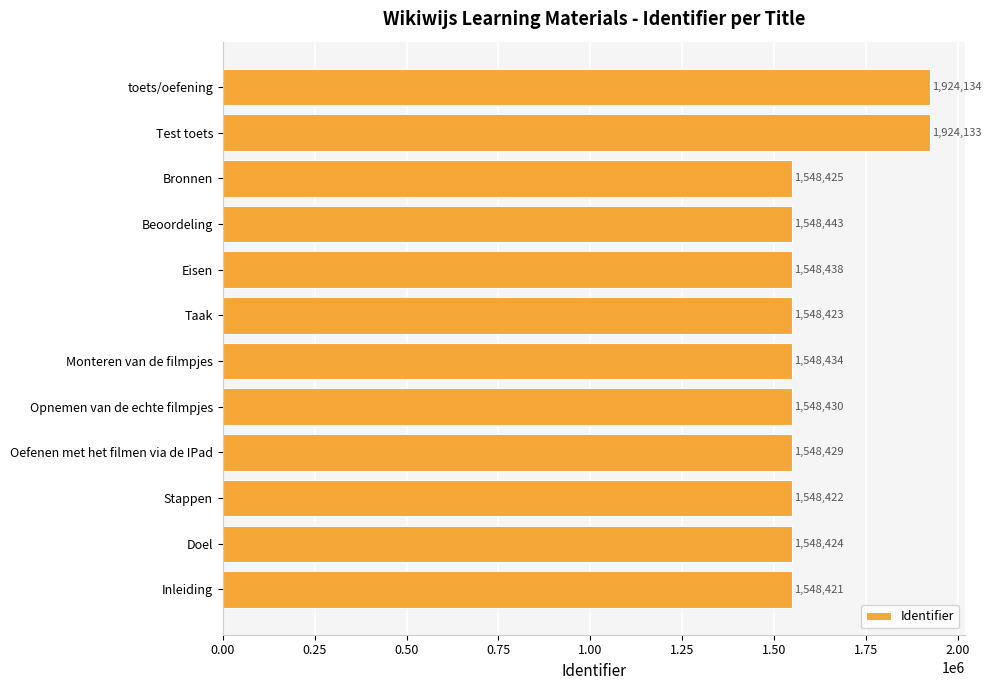

Rank the categories by value from lowest to highest.

Inleiding, Stappen, Taak, Doel, Bronnen, Oefenen met het filmen via de IPad, Opnemen van de echte filmpjes, Monteren van de filmpjes, Eisen, Beoordeling, Test toets, toets/oefening